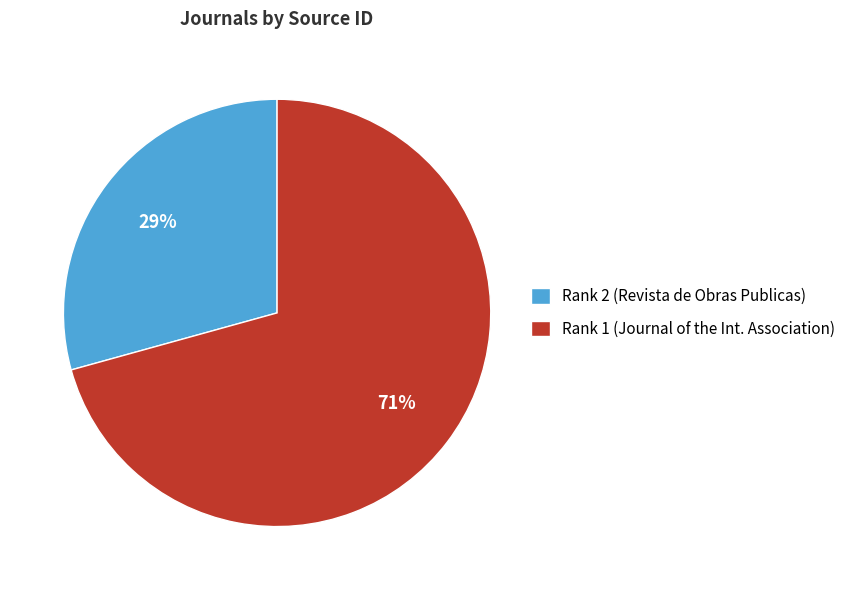

To the nearest percent, what is the combined percentage of Rank 2 (Revista de Obras Publicas) and Rank 1 (Journal of the Int. Association)?

100%